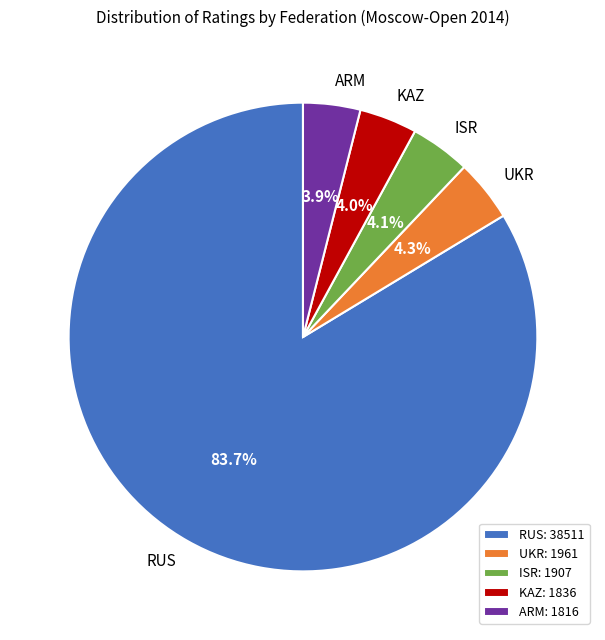

What percentage do RUS and ISR together represent?

87.8%